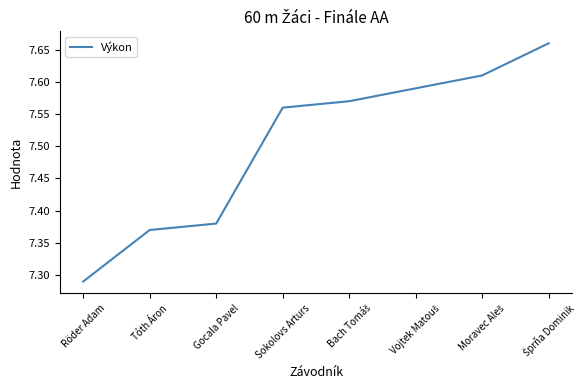

The chart shows a value of 12.6 at Sokolovs Arturs. True or false?

False